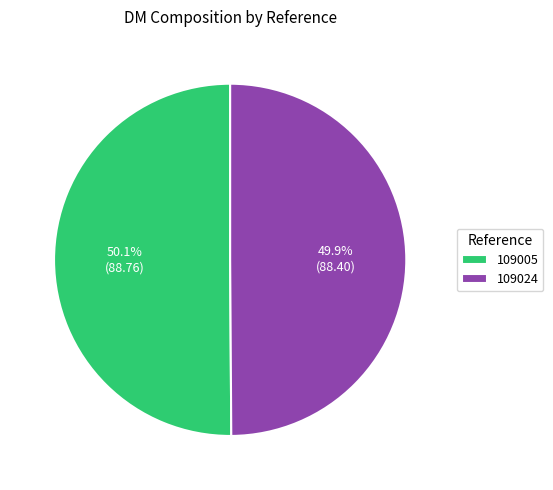

To the nearest percent, what percentage of the pie is 109005?

50%